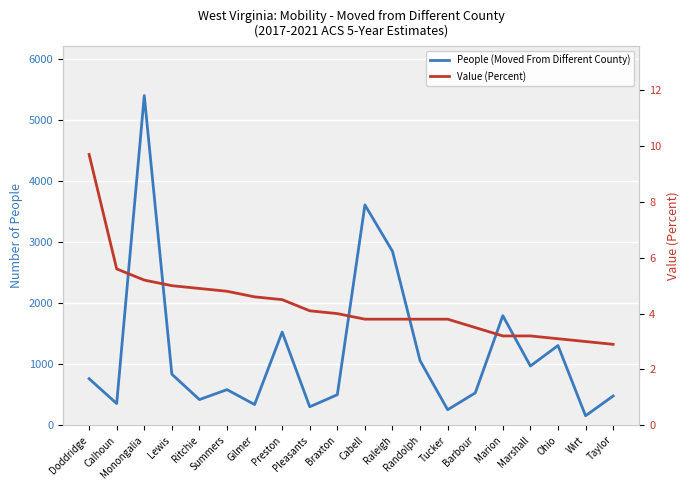

Is the value of People (Moved From Different County) at Marion greater than the value of Value (Percent) at Preston?

Yes